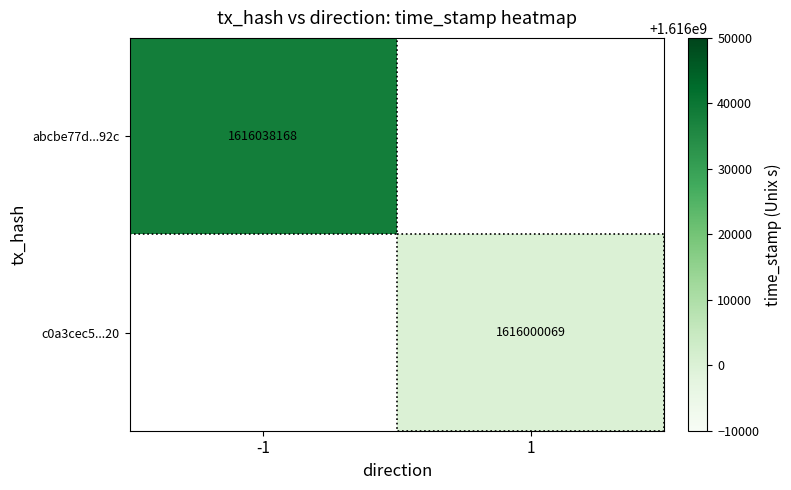

True or false: c0a3cec5...20 has a value of 1616000069 at 1.

True